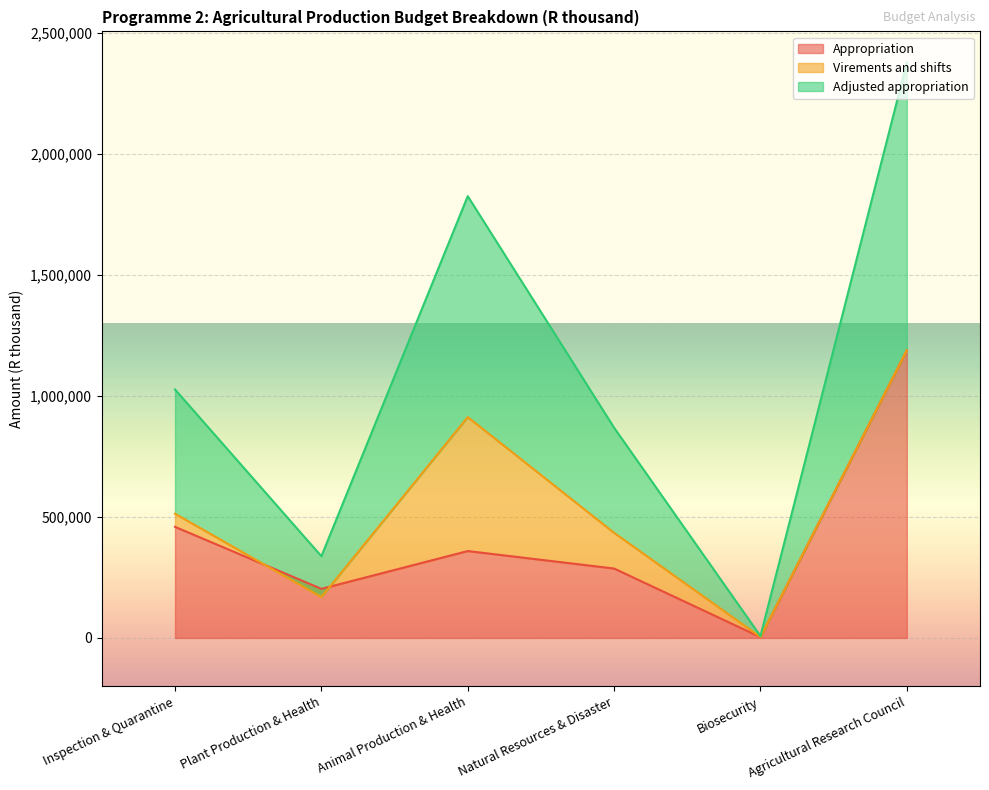

The value of Appropriation at Plant Production & Health is 202963. True or false?

True